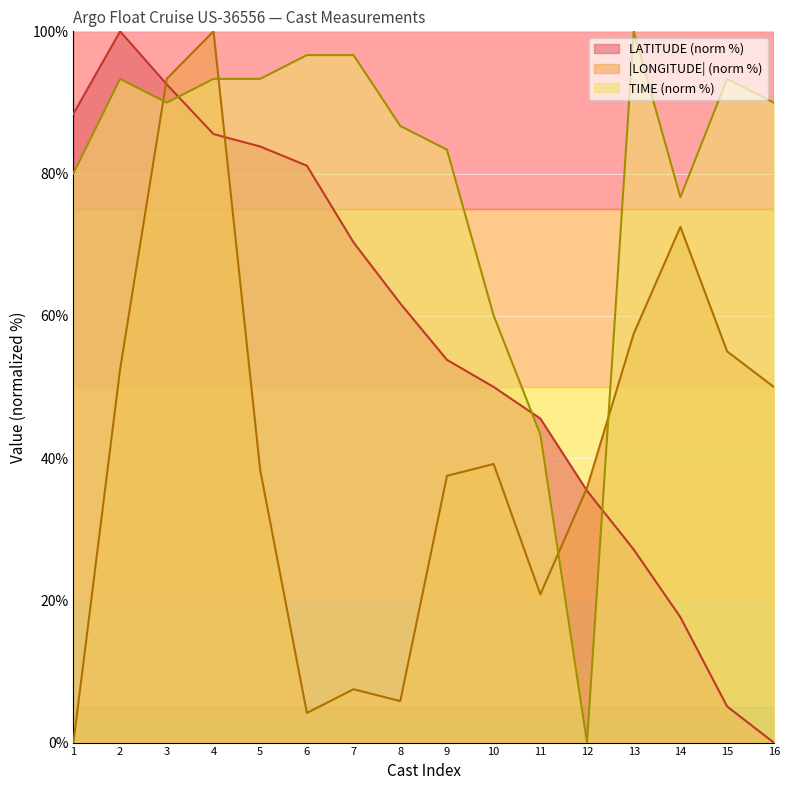

At 4, list the series in order from largest to smallest.

|LONGITUDE| (norm %), TIME (norm %), LATITUDE (norm %)